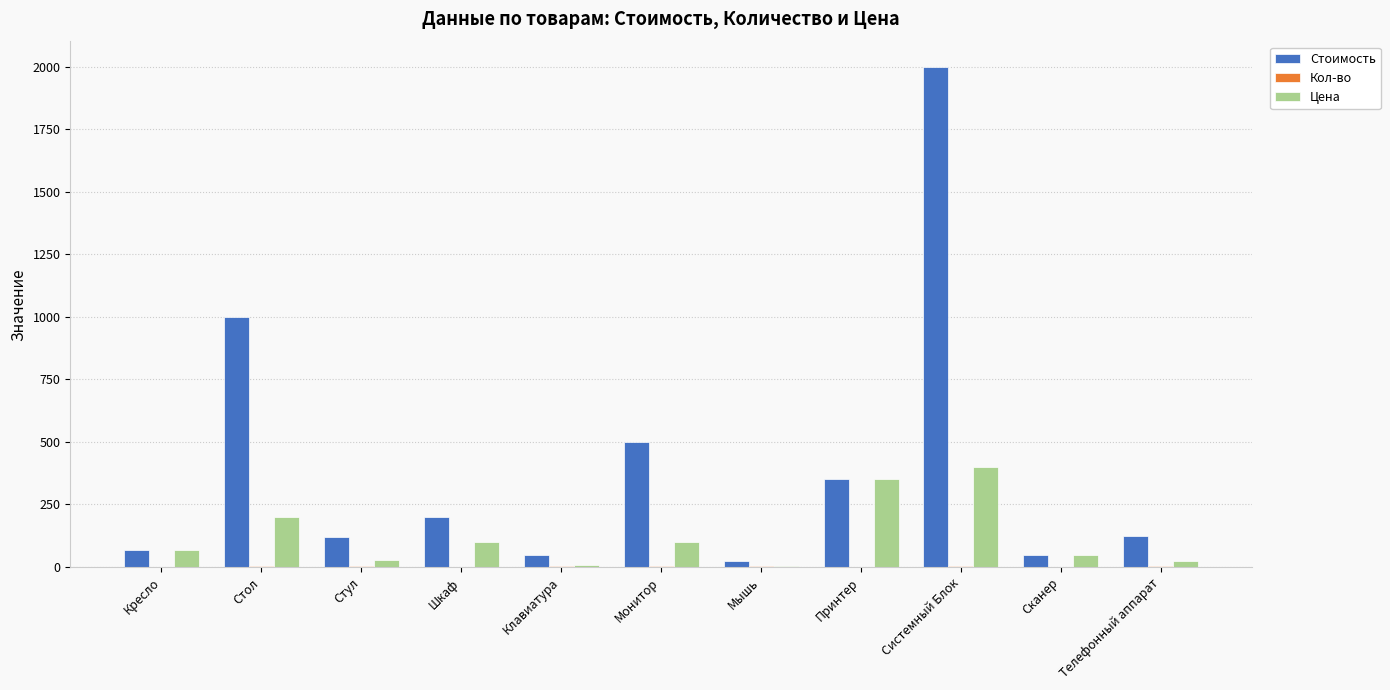

Are the bars horizontal?

No